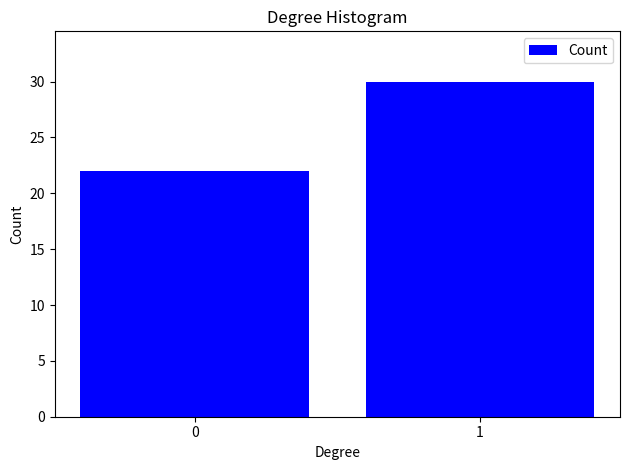

Reading left to right, list all the values displayed in this chart.

22	30